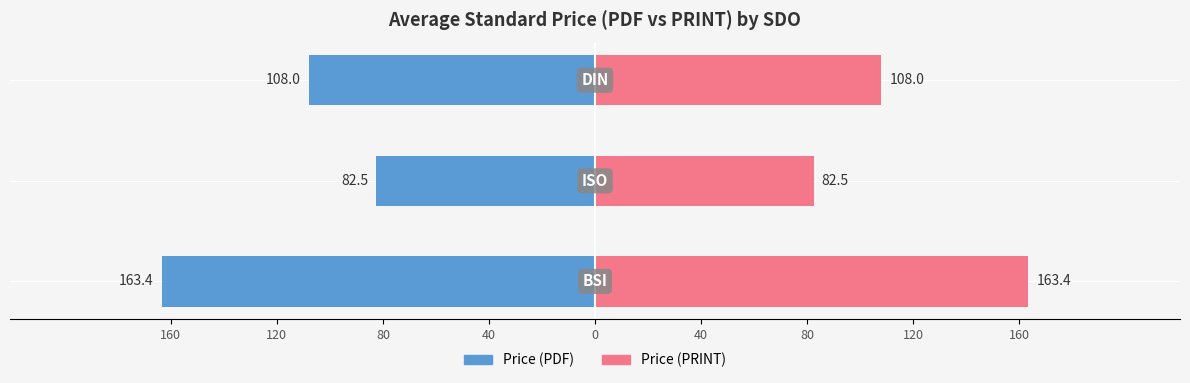

What are all the series names shown in the legend?

Price (PDF), Price (PRINT)